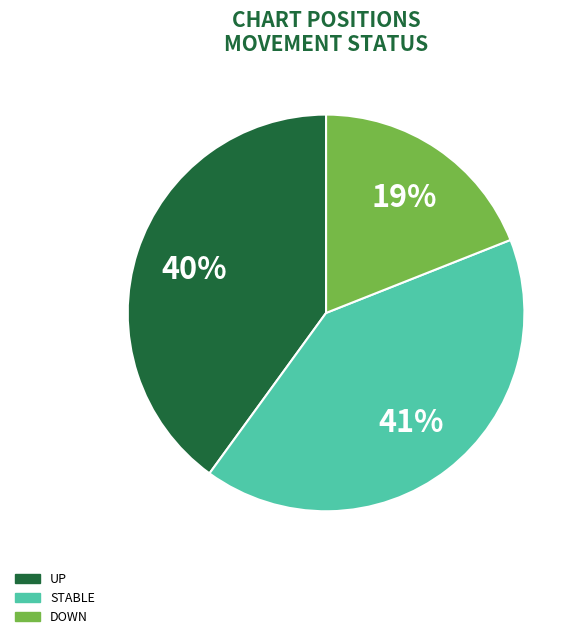

Does any single category account for the majority?

No